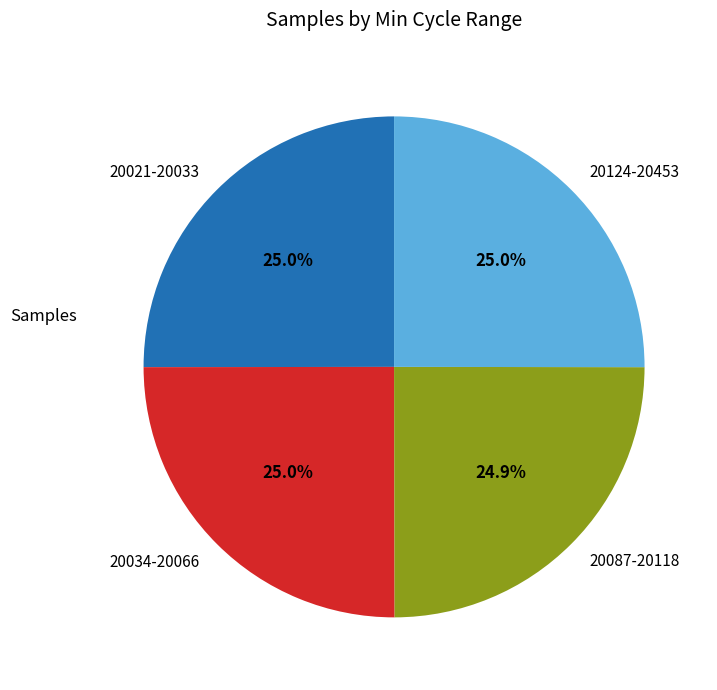

How much of the chart is everything except 20021-20033?

75.0%